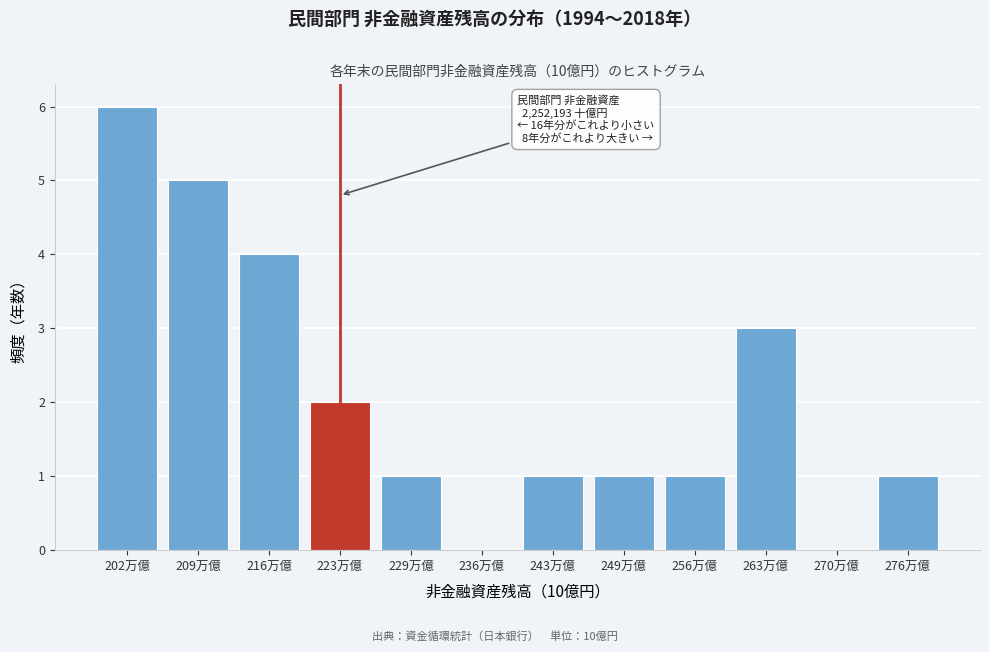

Reading left to right, what are all the values shown in this chart?

202万億=6	209万億=5	216万億=4	223万億=2	229万億=1	236万億=0	243万億=1	249万億=1	256万億=1	263万億=3	270万億=0	276万億=1